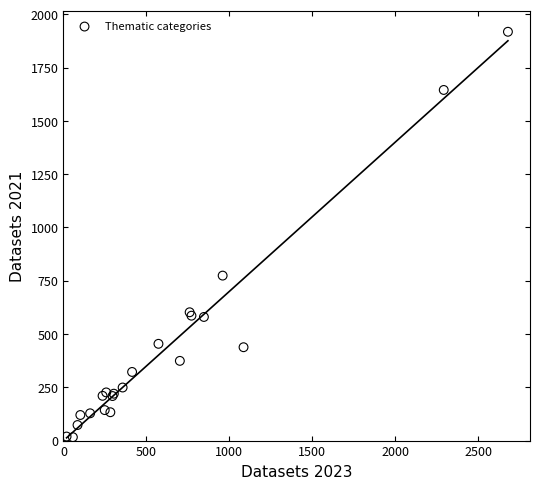

What Y value in the scatter plot is closest to 967?

774